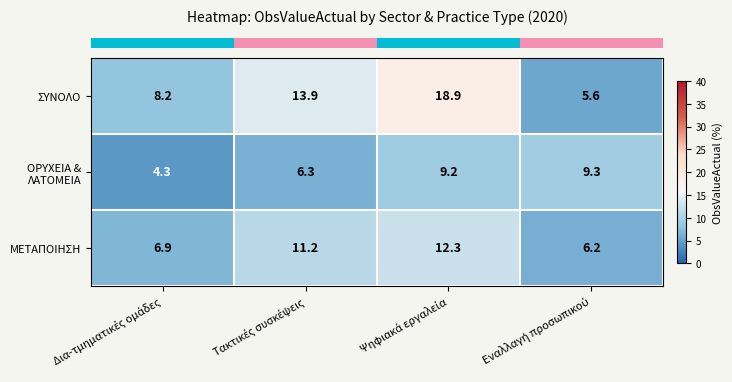

At how many categories does at least one series exceed 4?

4